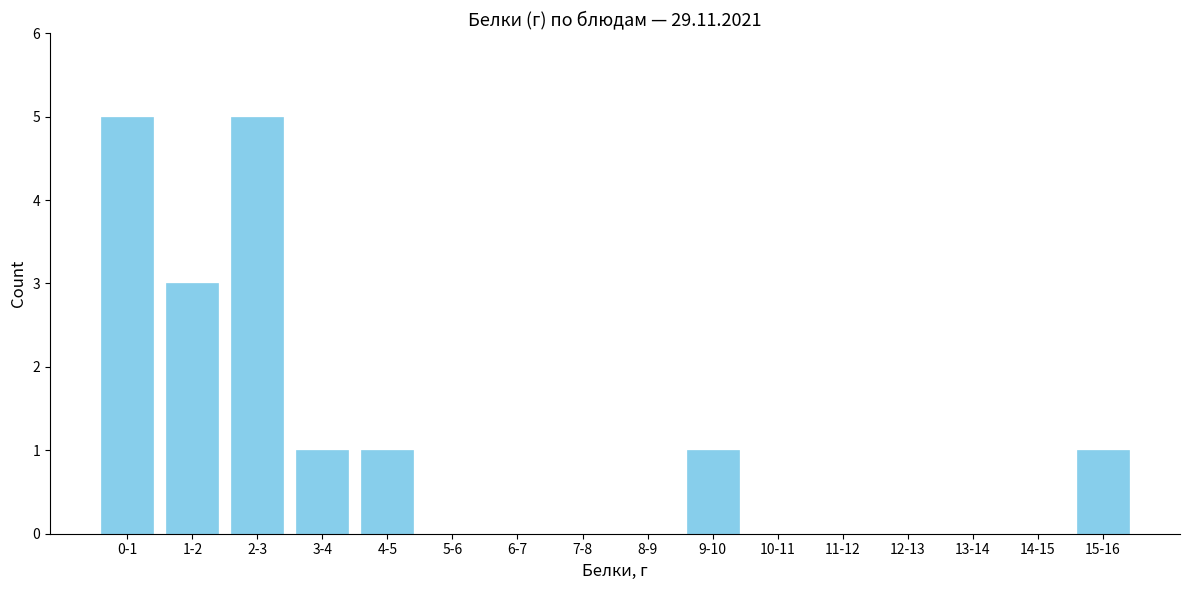

Reading left to right, extract all data points from this chart.

0-1=5	1-2=3	2-3=5	3-4=1	4-5=1	5-6=0	6-7=0	7-8=0	8-9=0	9-10=1	10-11=0	11-12=0	12-13=0	13-14=0	14-15=0	15-16=1